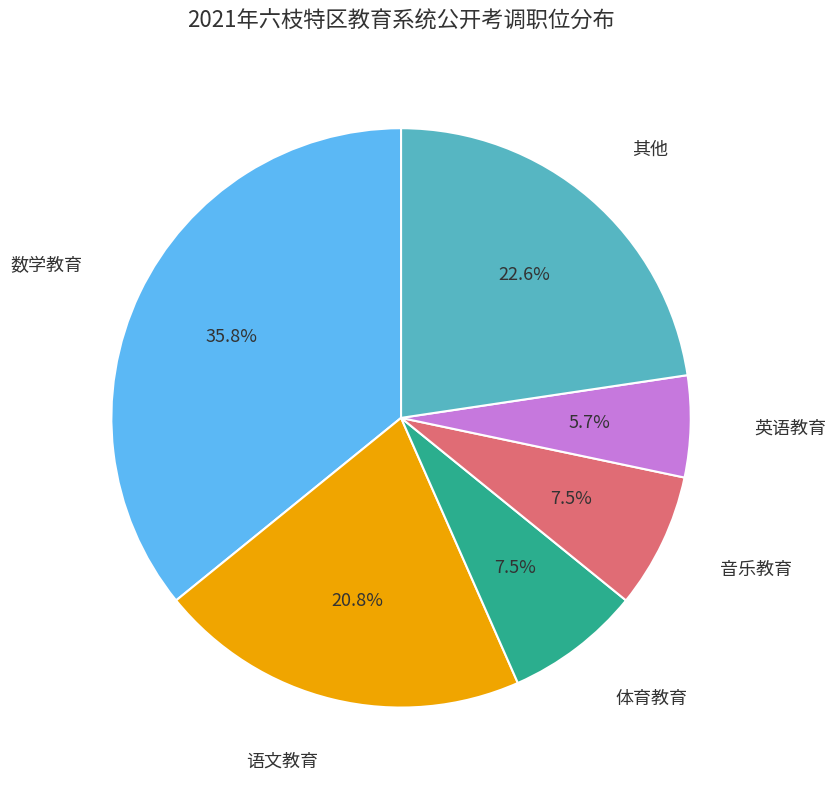

Does any single category account for the majority?

No